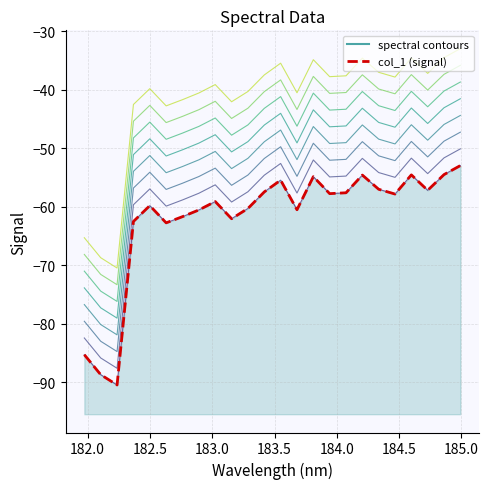

Is it true that col_1 (signal) equals -75.6 at 23?

False